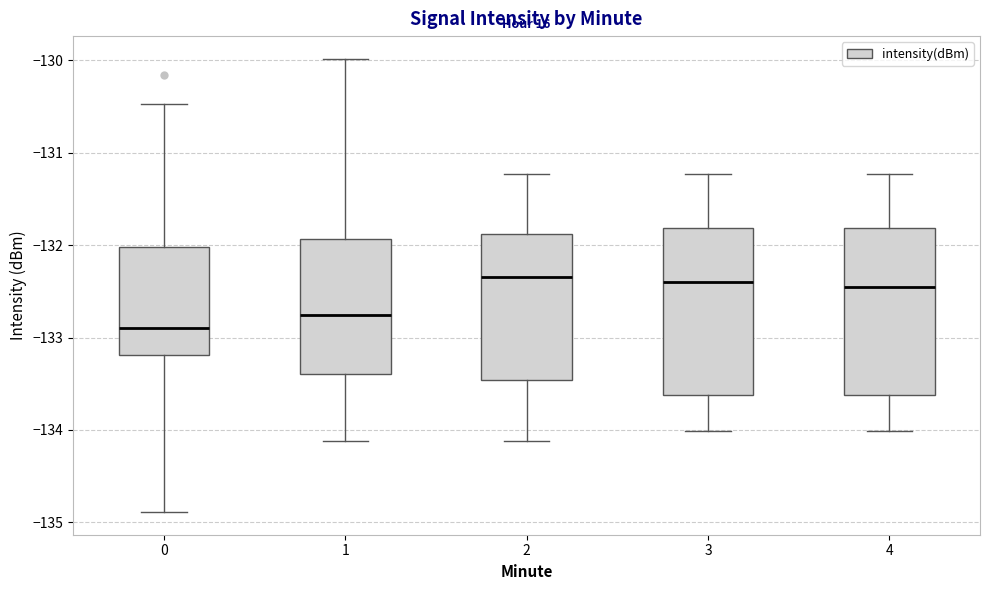

Reading left to right, transcribe this box plot: for each box, give where its median line is, the range the box spans, and where its two whiskers end, as read against the y-axis. The values are not printed on the chart, so give them approximately, as read against the axis.

0: median -132.9, box -133.2 to -132.0, whiskers -134.9 to -130.5
1: median -132.8, box -133.4 to -131.9, whiskers -134.1 to -130.0
2: median -132.3, box -133.5 to -131.9, whiskers -134.1 to -131.2
3: median -132.4, box -133.6 to -131.8, whiskers -134.0 to -131.2
4: median -132.5, box -133.6 to -131.8, whiskers -134.0 to -131.2